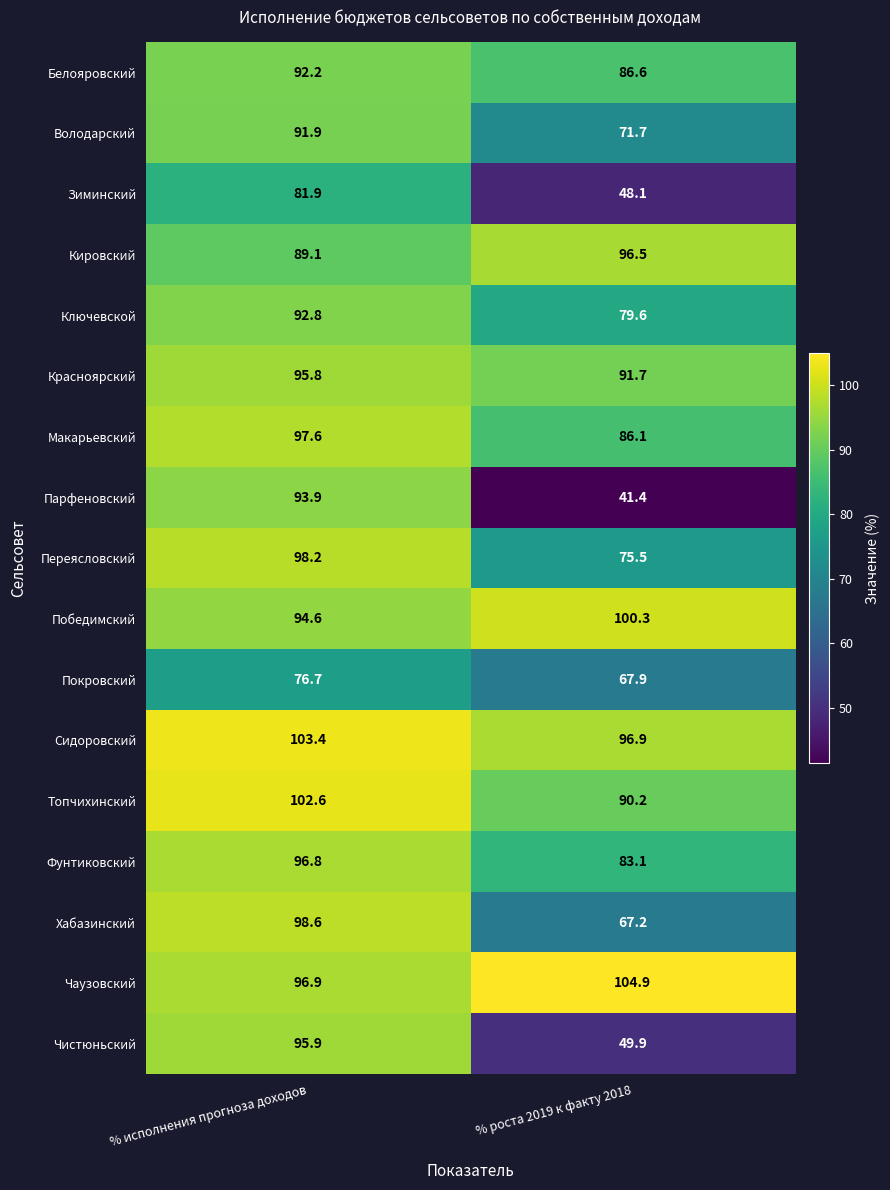

What is the greatest value displayed?

104.9